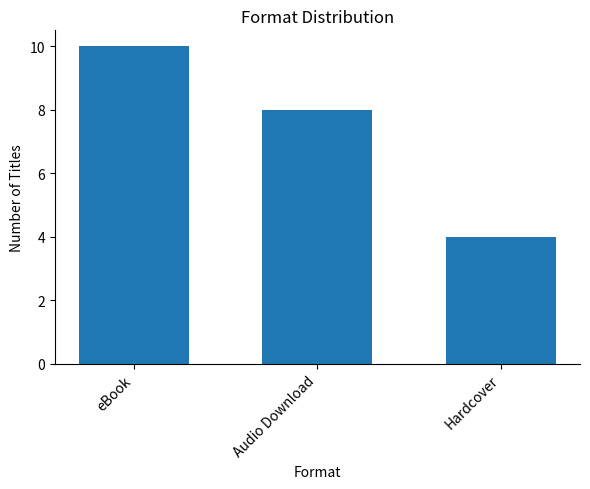

Are the bars horizontal?

No